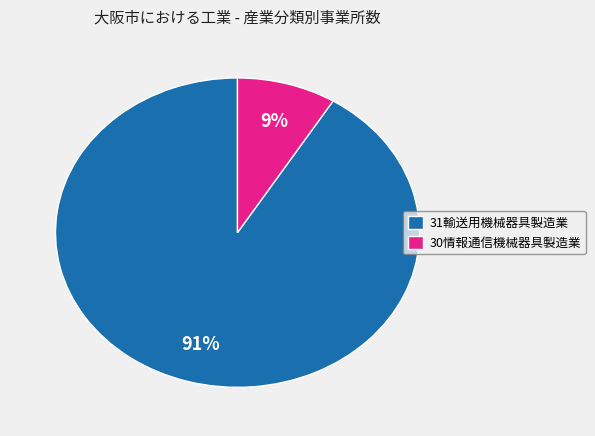

What is the largest slice in the pie chart?

31輸送用機械器具製造業